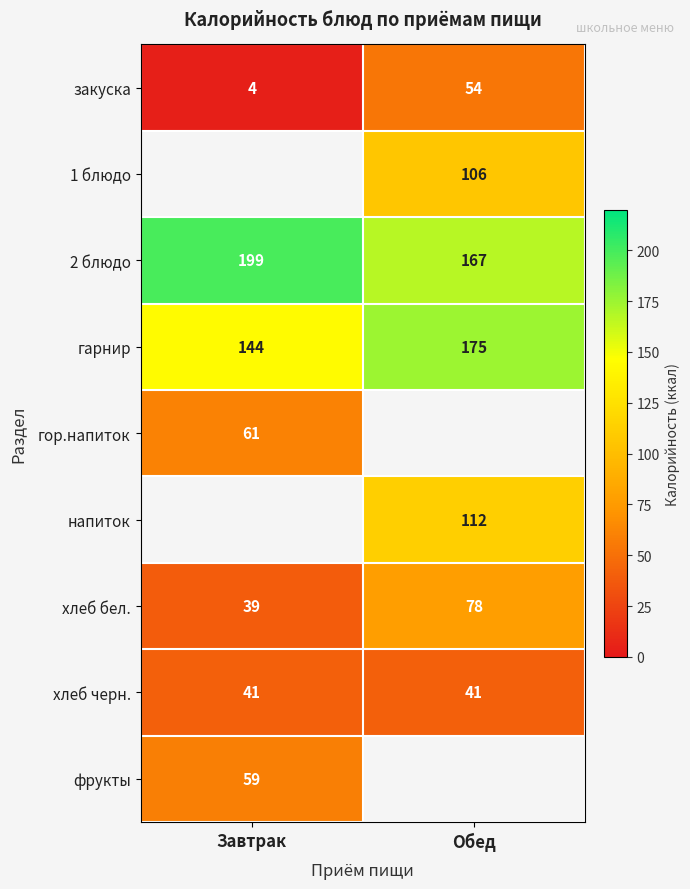

Rank the categories by закуска value from lowest to highest.

Завтрак, Обед